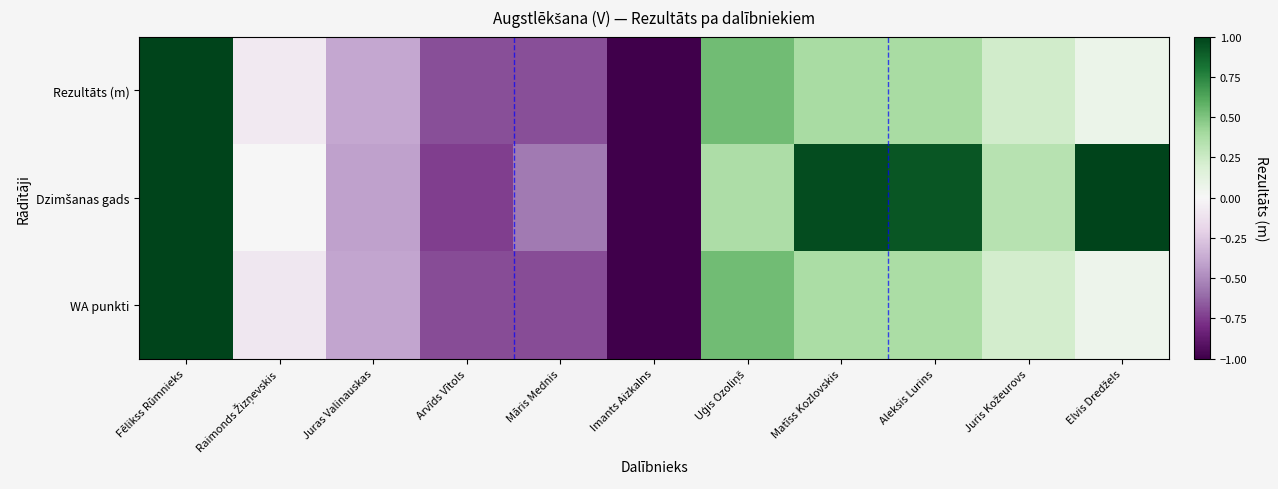

How many distinct data groups are displayed?

3